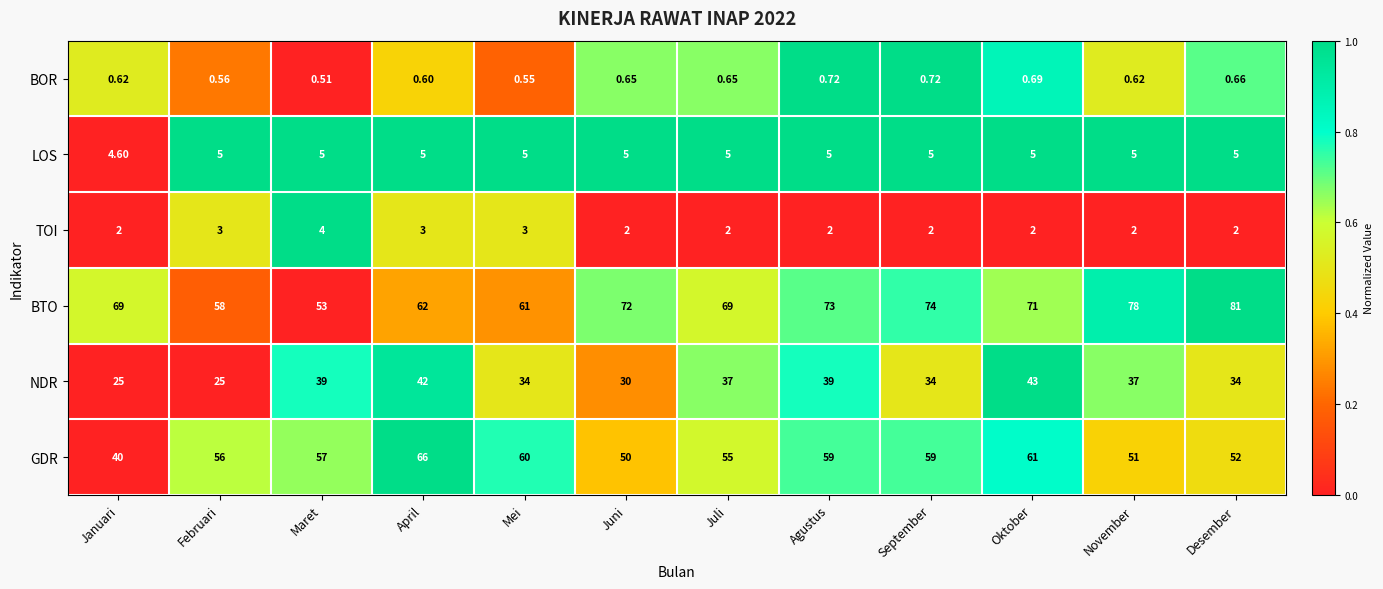

List the series in order of their peak value, highest first.

BTO, GDR, NDR, LOS, TOI, BOR